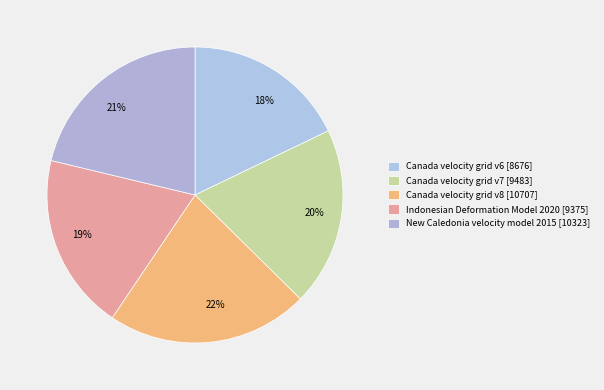

Which has a higher value, Canada velocity grid v6 or New Caledonia velocity model 2015?

New Caledonia velocity model 2015